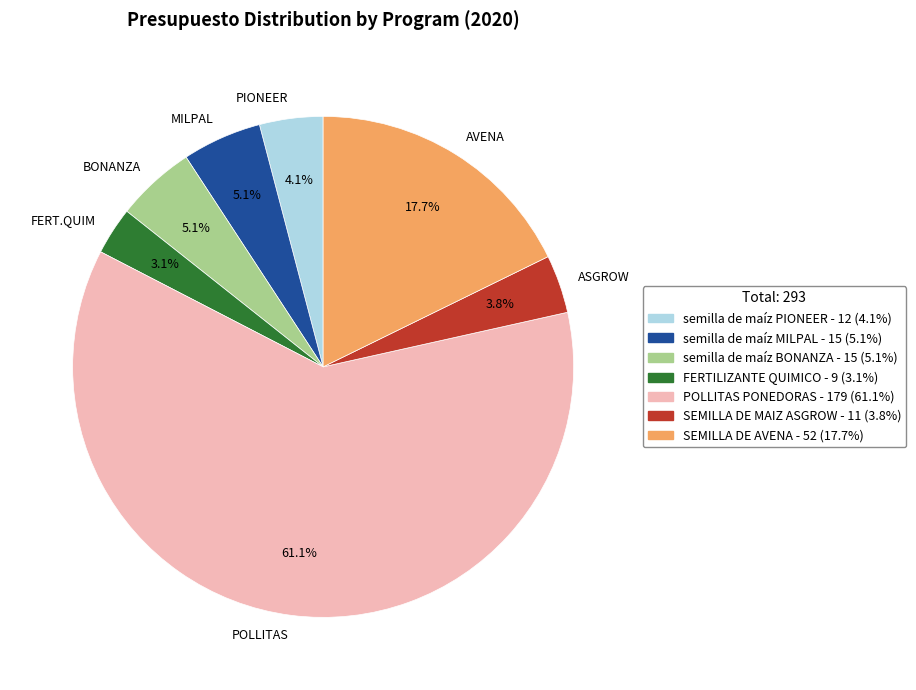

Is there a majority slice in this chart?

Yes